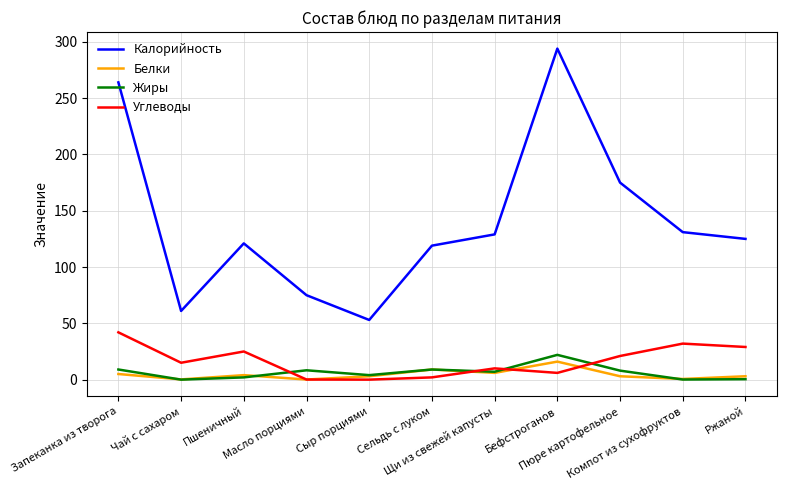

Which series has the largest range (max minus min)?

Калорийность